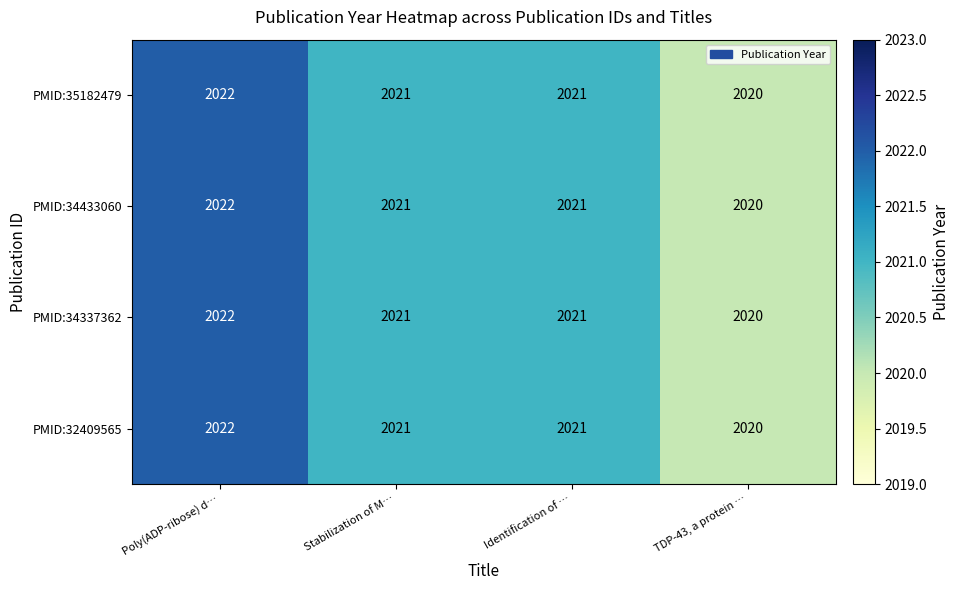

Reading left to right, extract all data points from this chart.

PMID:35182479: 2022	2021	2021	2020
PMID:34433060: 2022	2021	2021	2020
PMID:34337362: 2022	2021	2021	2020
PMID:32409565: 2022	2021	2021	2020